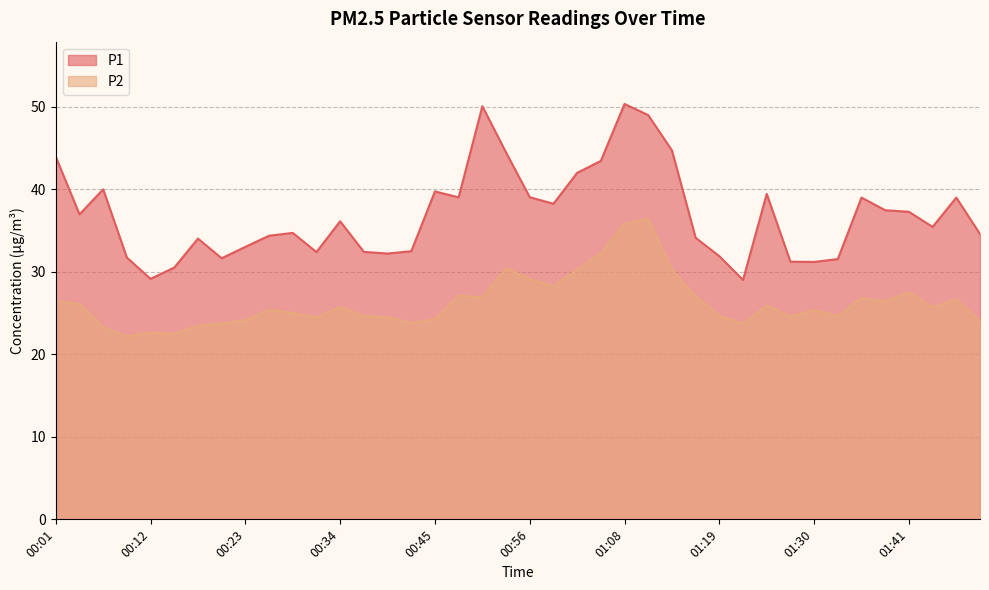

Rank the series at 00:48 from highest to lowest value.

P1, P2